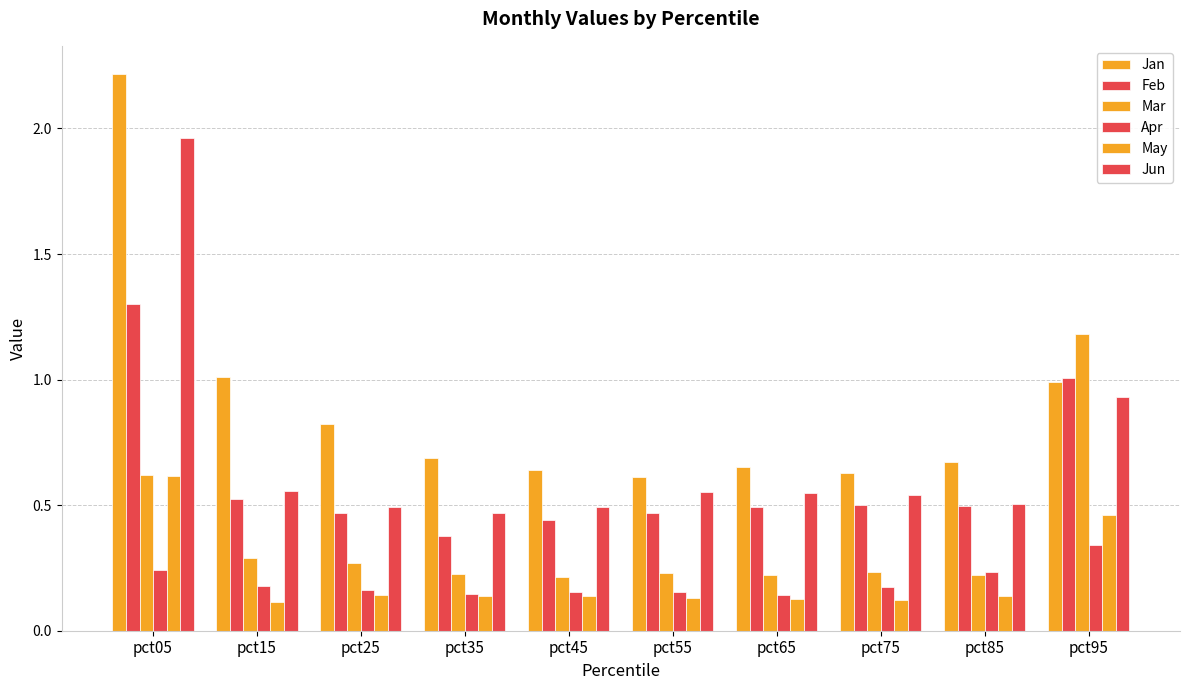

At which label does May reach its minimum?

pct15